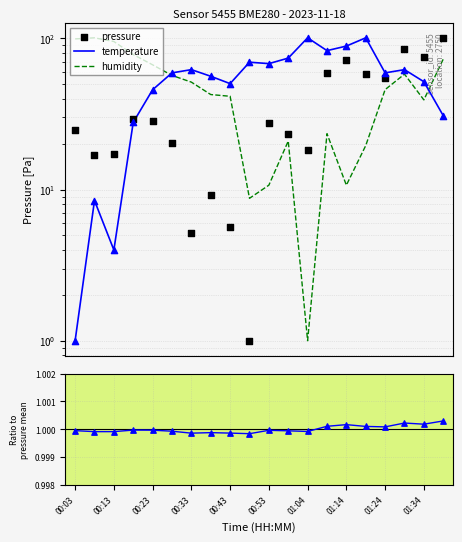

Which series contains the lowest Y value?

ratio pressure/mean